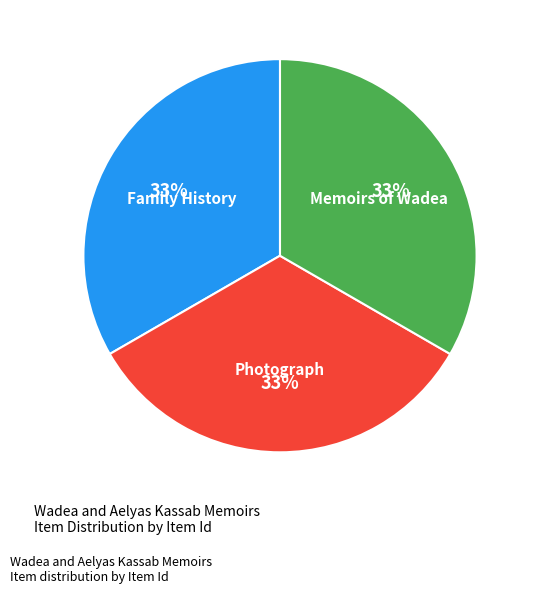

Approximately how many times larger is the value at Photograph compared to Family History?

1.0